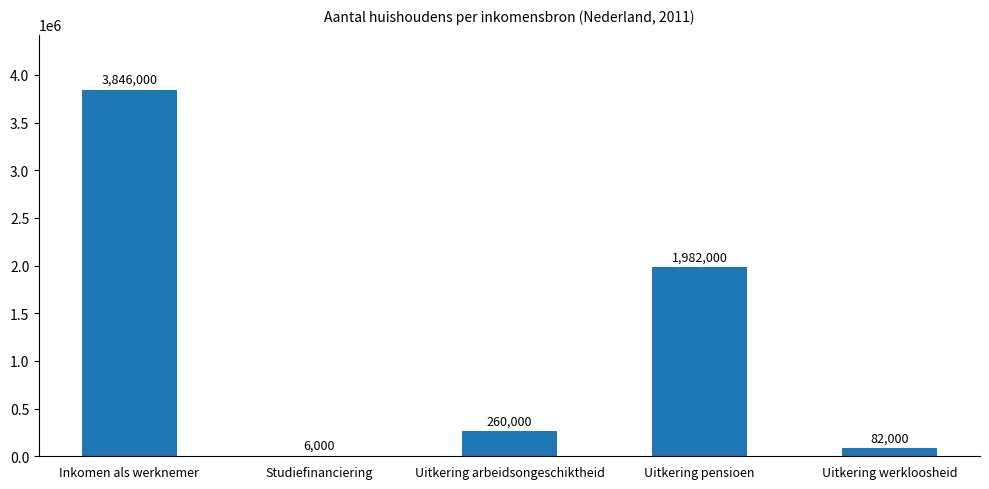

The value at Uitkering arbeidsongeschiktheid is 260000. True or false?

True